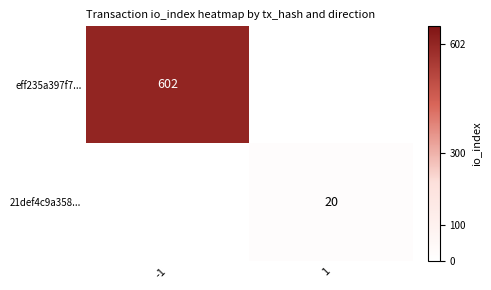

The 21def4c9a358... series shows 20 at 1. True or false?

True